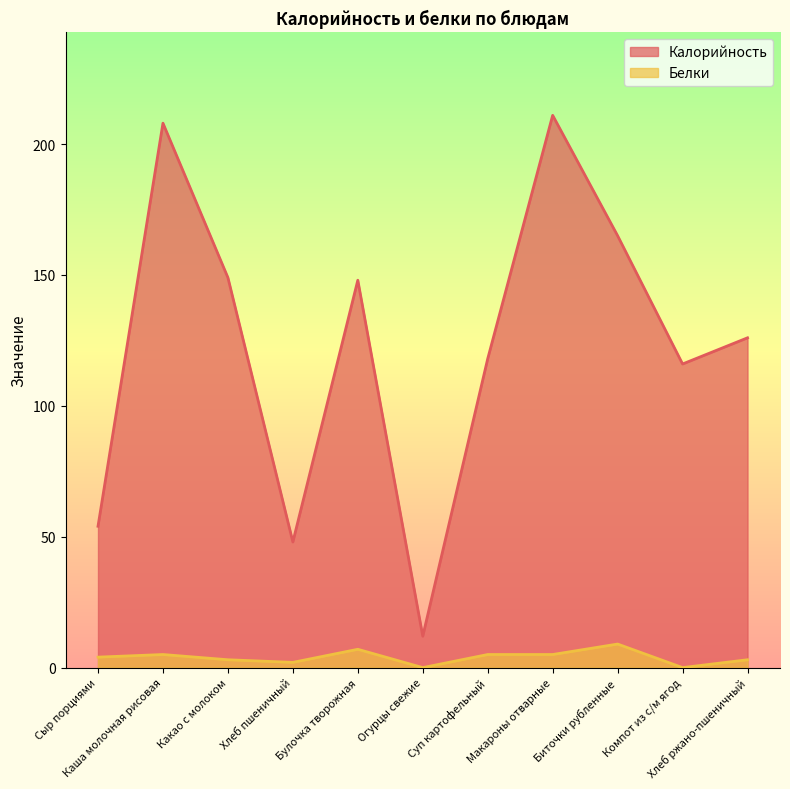

What is the difference between the maximum and minimum values in the Белки series?

9